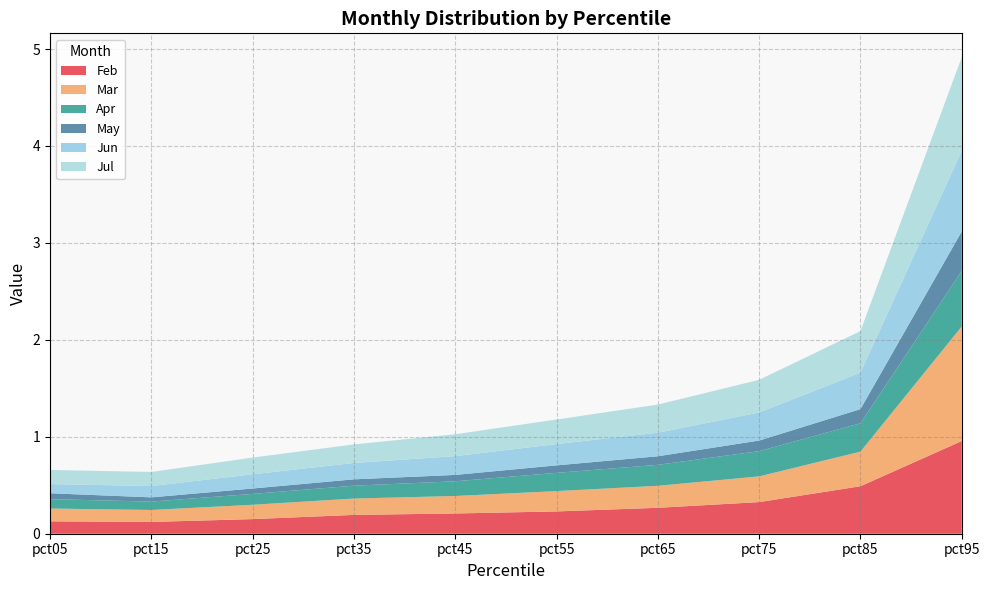

Reading right to left, transcribe all the data shown in this chart.

Feb: pct95=1.0	pct85=0.5	pct75=0.3	pct65=0.3	pct55=0.2	pct45=0.2	pct35=0.2	pct25=0.2	pct15=0.1	pct05=0.1
Mar: pct95=1.2	pct85=0.4	pct75=0.3	pct65=0.2	pct55=0.2	pct45=0.2	pct35=0.2	pct25=0.1	pct15=0.1	pct05=0.1
Apr: pct95=0.6	pct85=0.3	pct75=0.3	pct65=0.2	pct55=0.2	pct45=0.2	pct35=0.1	pct25=0.1	pct15=0.1	pct05=0.1
May: pct95=0.4	pct85=0.1	pct75=0.1	pct65=0.1	pct55=0.1	pct45=0.1	pct35=0.1	pct25=0.1	pct15=0.0	pct05=0.1
Jun: pct95=0.8	pct85=0.4	pct75=0.3	pct65=0.2	pct55=0.2	pct45=0.2	pct35=0.2	pct25=0.1	pct15=0.1	pct05=0.1
Jul: pct95=1.0	pct85=0.4	pct75=0.3	pct65=0.3	pct55=0.3	pct45=0.2	pct35=0.2	pct25=0.2	pct15=0.1	pct05=0.1